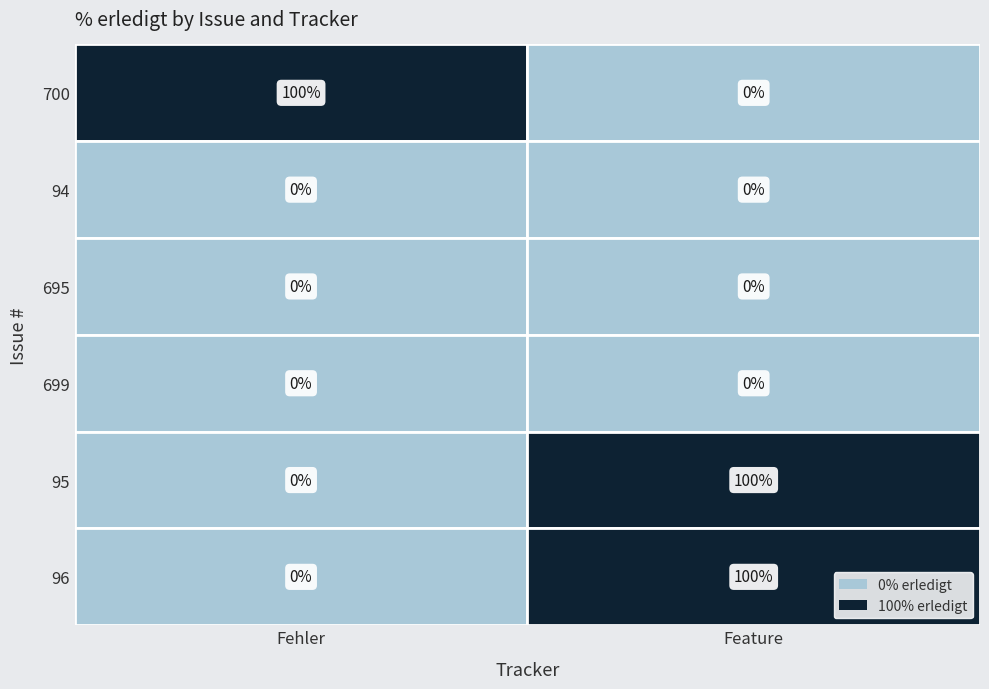

Between Fehler and Feature, which is larger?

Fehler